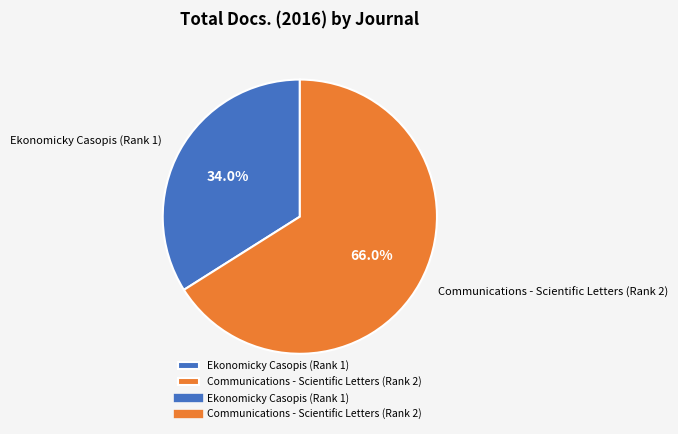

The Communications - Scientific Letters (Rank 2) slice represents 54% of the pie. True or false?

False